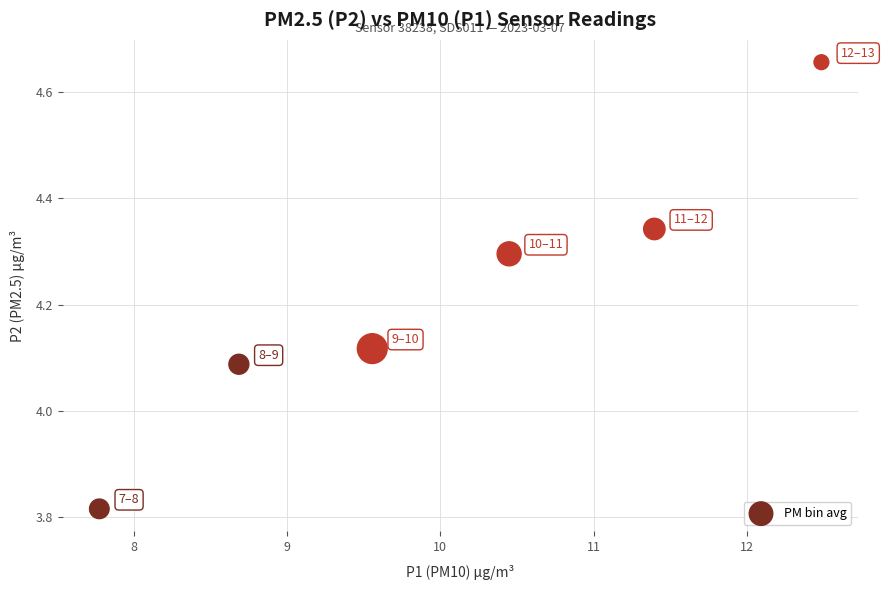

What is the average Y value?

4.2